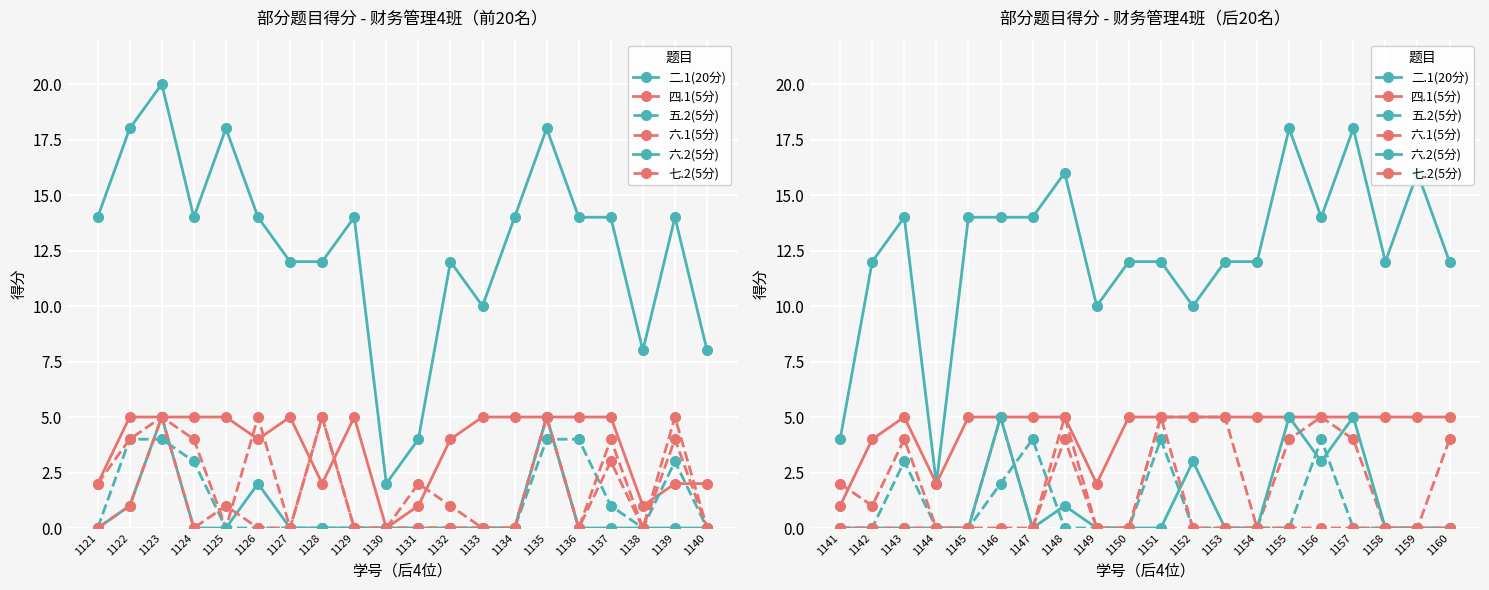

What are all the series names shown in the legend?

二.1(20分), 四.1(5分), 五.2(5分), 六.1(5分), 六.2(5分), 七.2(5分)